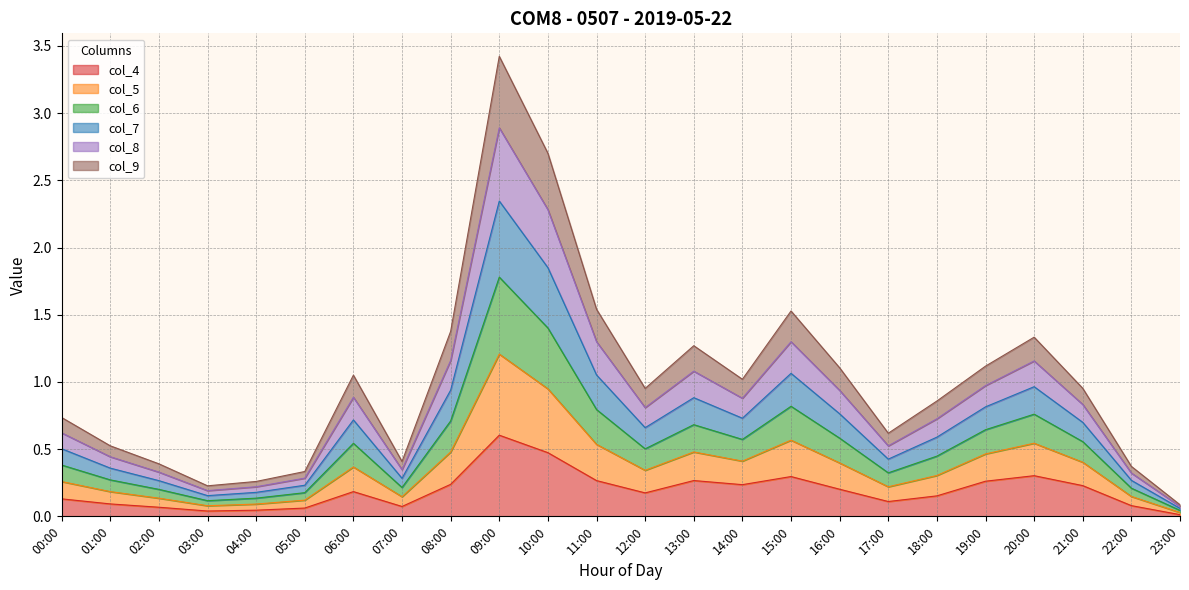

At which category is the sum across all series the highest?

09:00